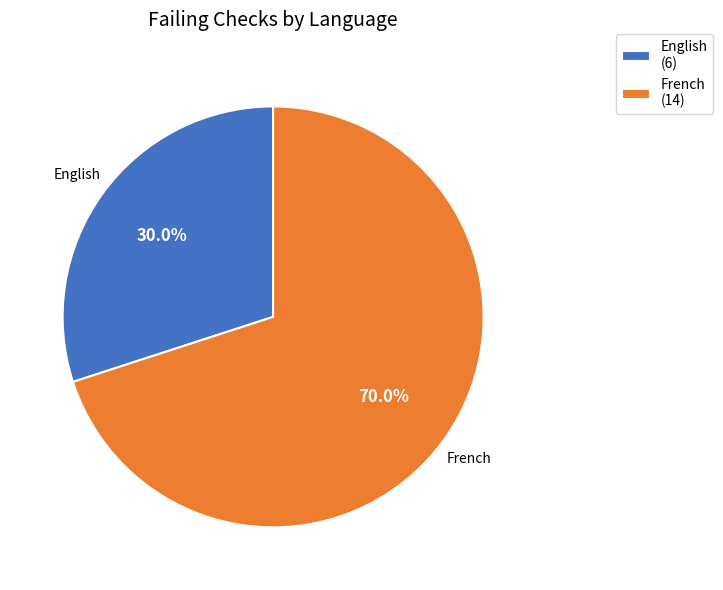

Which slice is the smallest?

English (6)